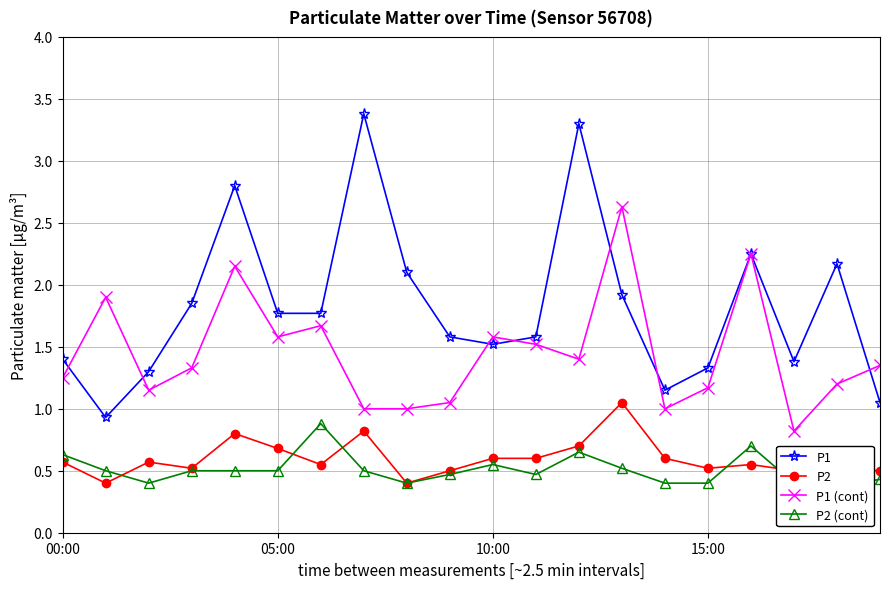

How many lines are shown in the chart?

4